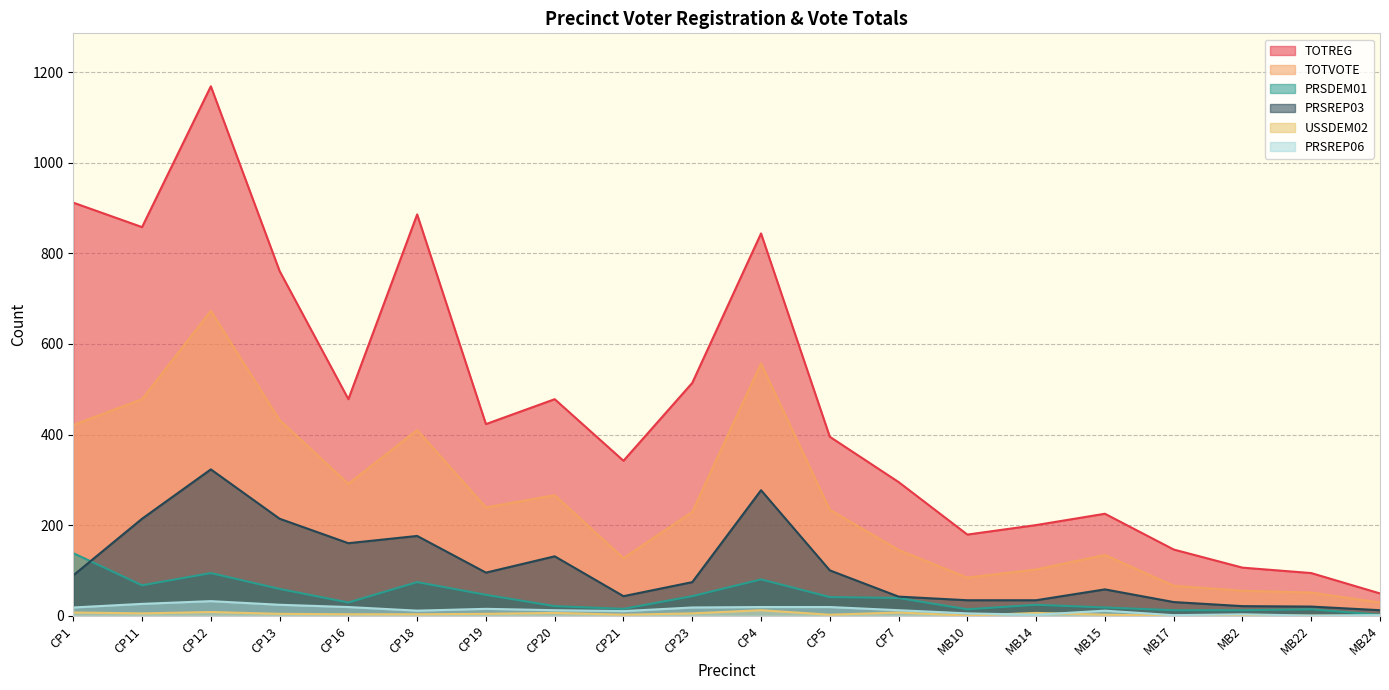

Rank the series by their maximum value, from highest to lowest.

TOTREG, TOTVOTE, PRSREP03, PRSDEM01, PRSREP06, USSDEM02